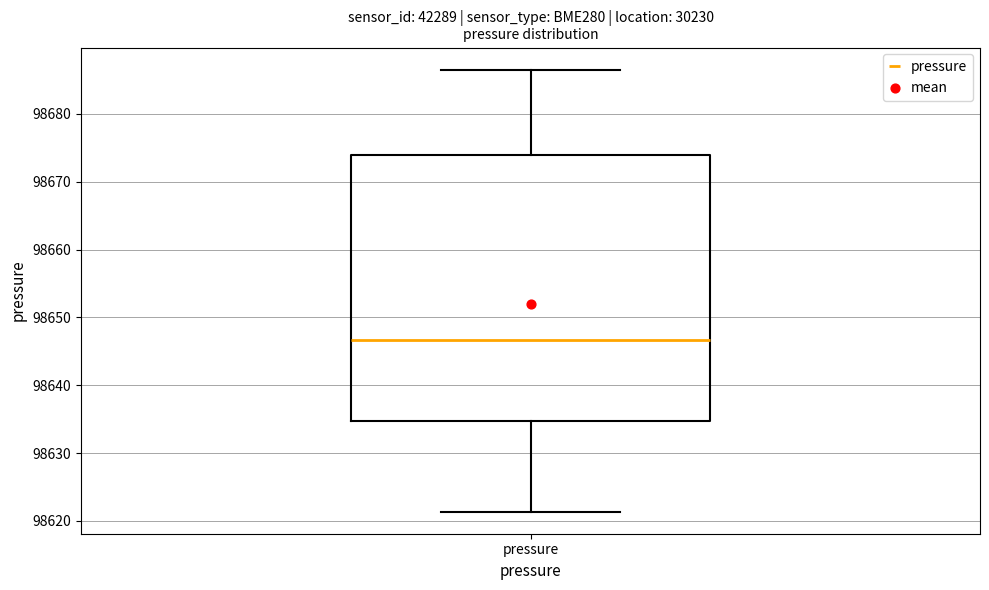

Where does the upper whisker of the box for pressure end on the y-axis? The values are not printed on the chart, so give them approximately, as read against the axis.

98687